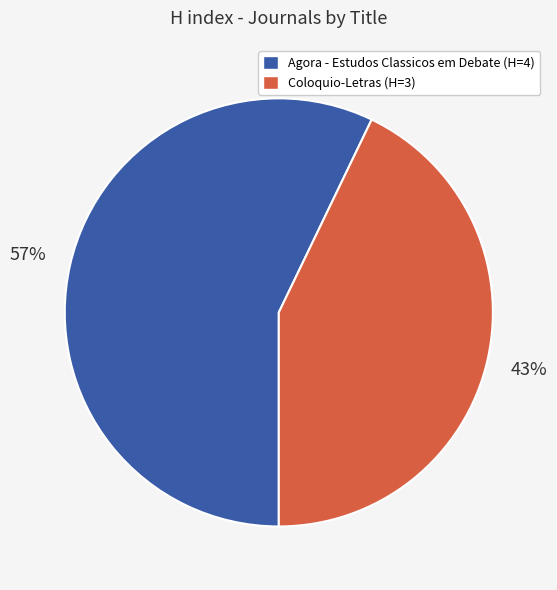

Between Coloquio-Letras and Agora - Estudos Classicos em Debate, which is larger?

Agora - Estudos Classicos em Debate